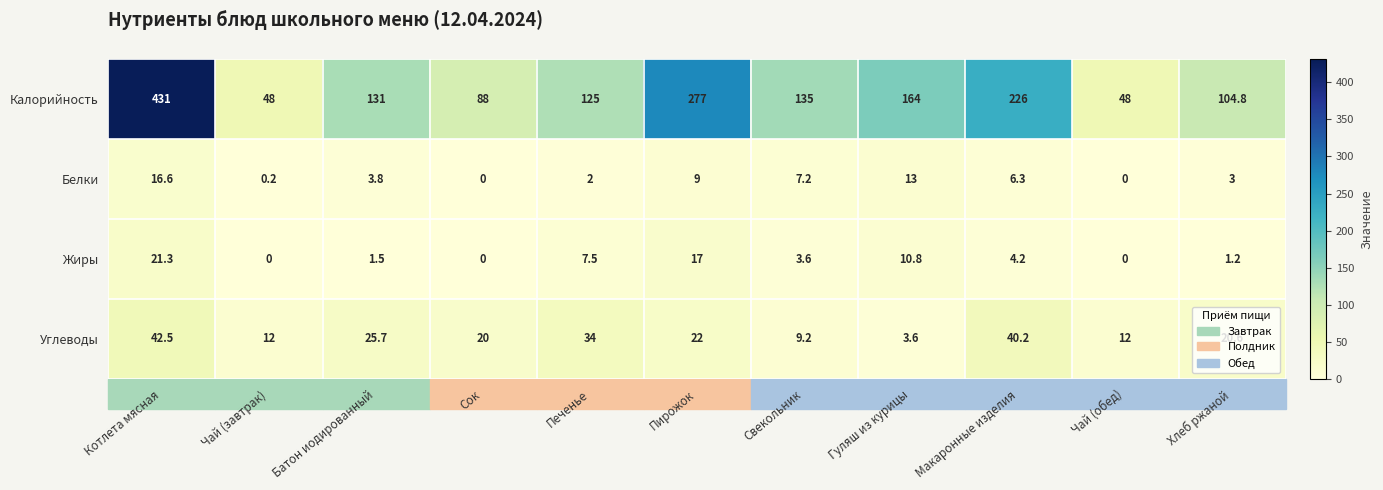

What is the total value across all series at Пирожок?

325.0